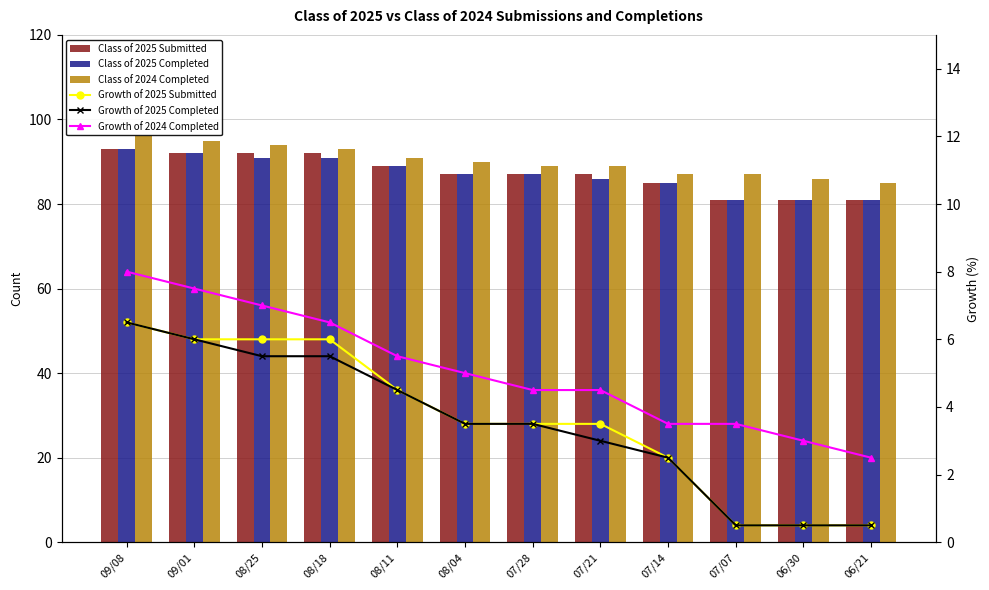

What is the sum of the Class of 2025 Completed values at 07/07 and 09/08?

174.0